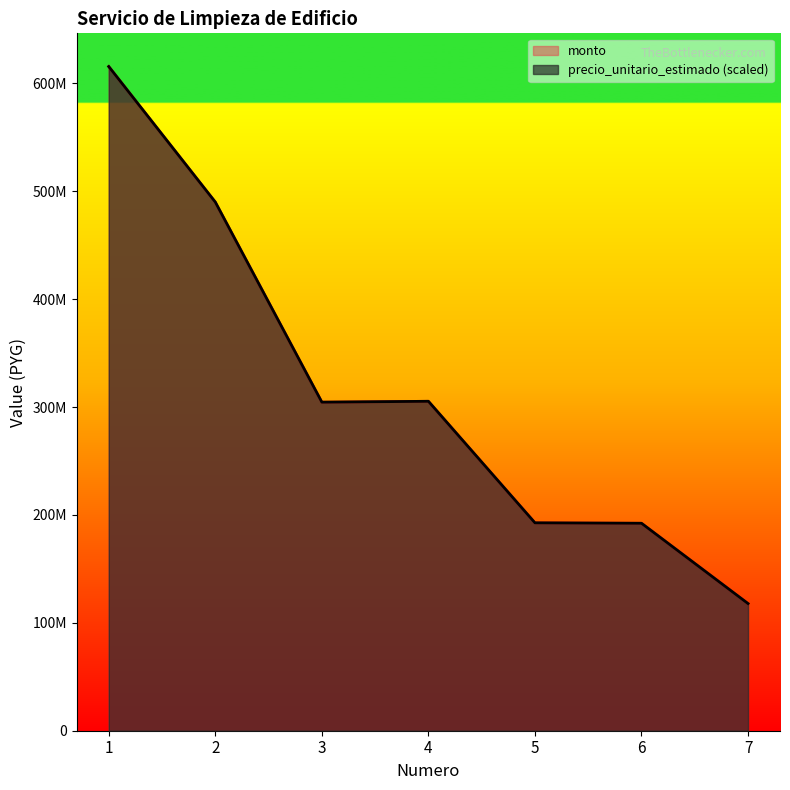

Which series has the largest total across all categories?

precio_unitario_estimado